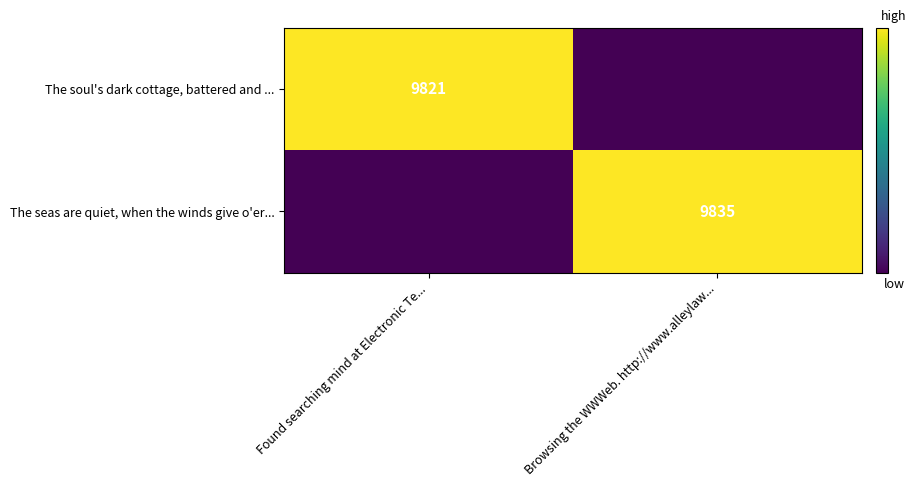

What is the spread (max minus min) of values at Found searching mind at Electronic Te...?

9821